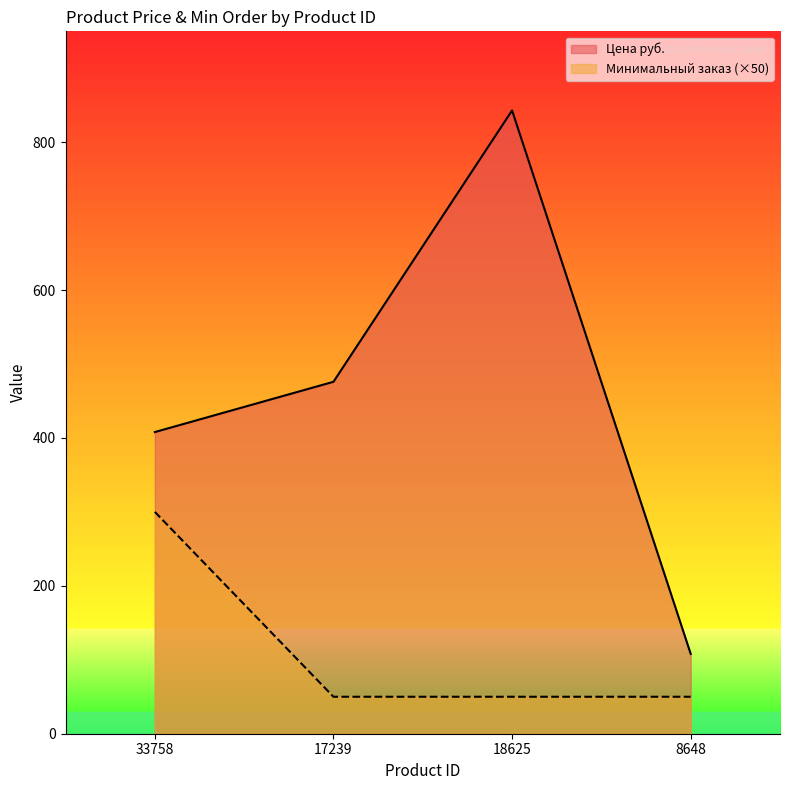

What is the average value of the Минимальный заказ series?

112